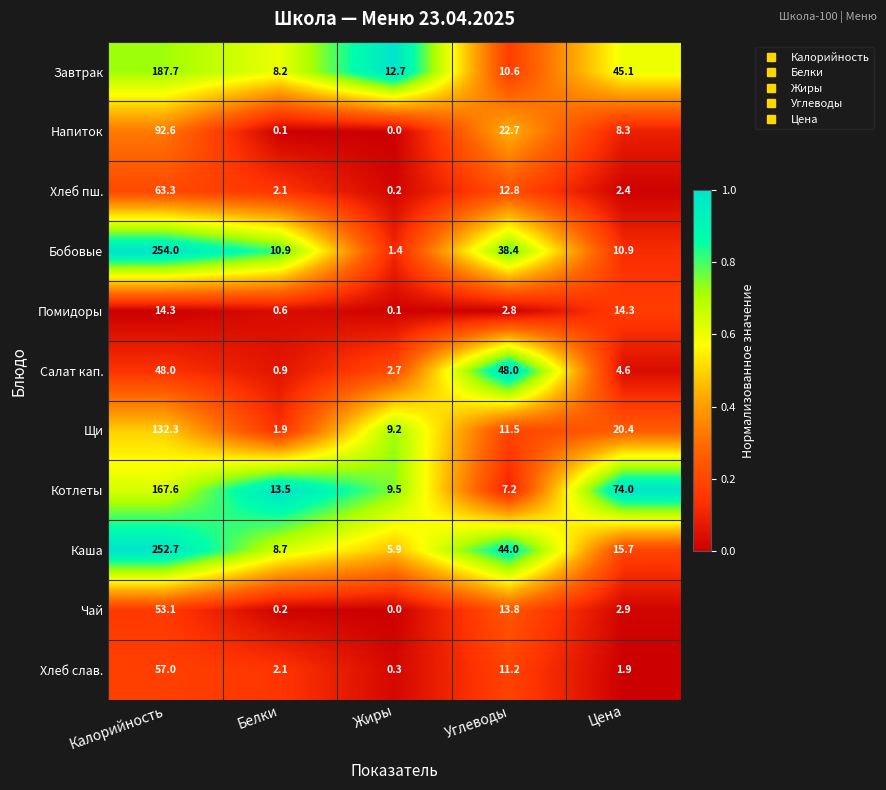

What is the difference between the highest and lowest values at Белки?

13.4